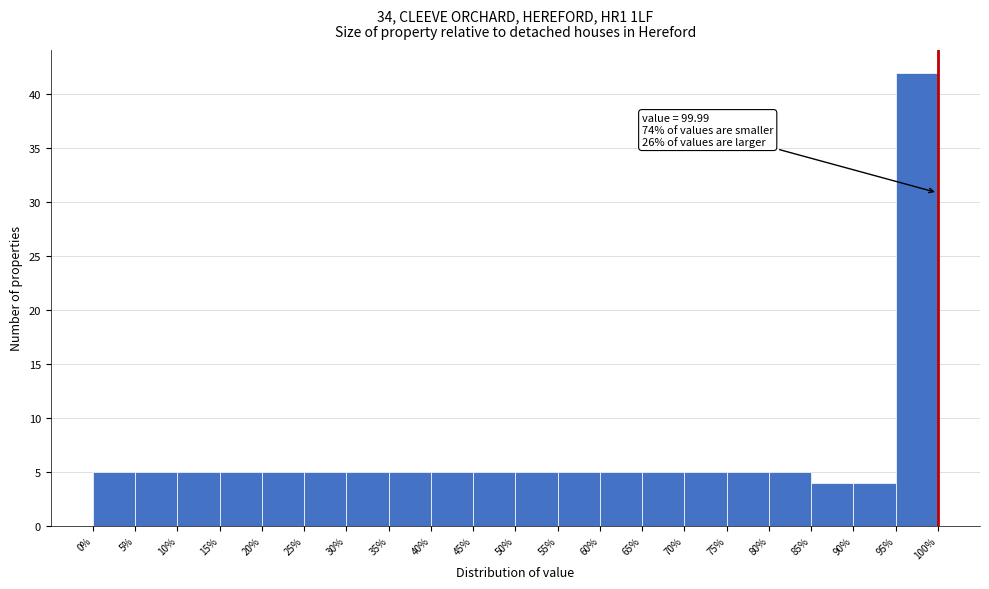

Over which range of the x-axis is the bar tallest?

95% to 100%